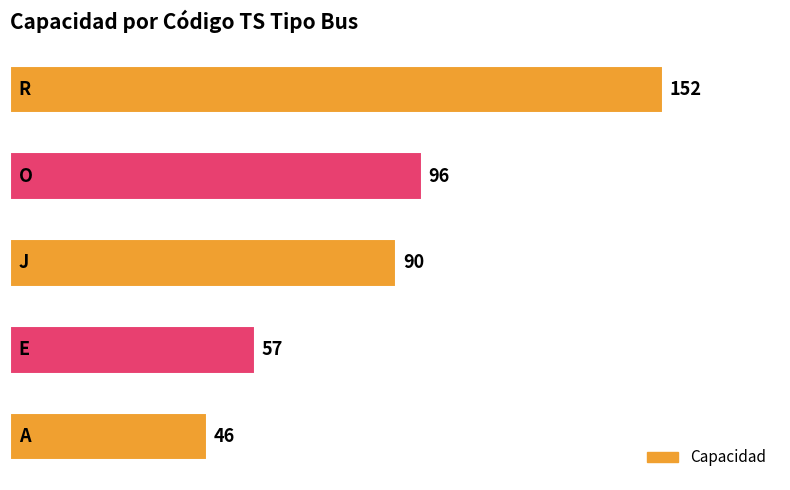

How many data points does each series have?

5